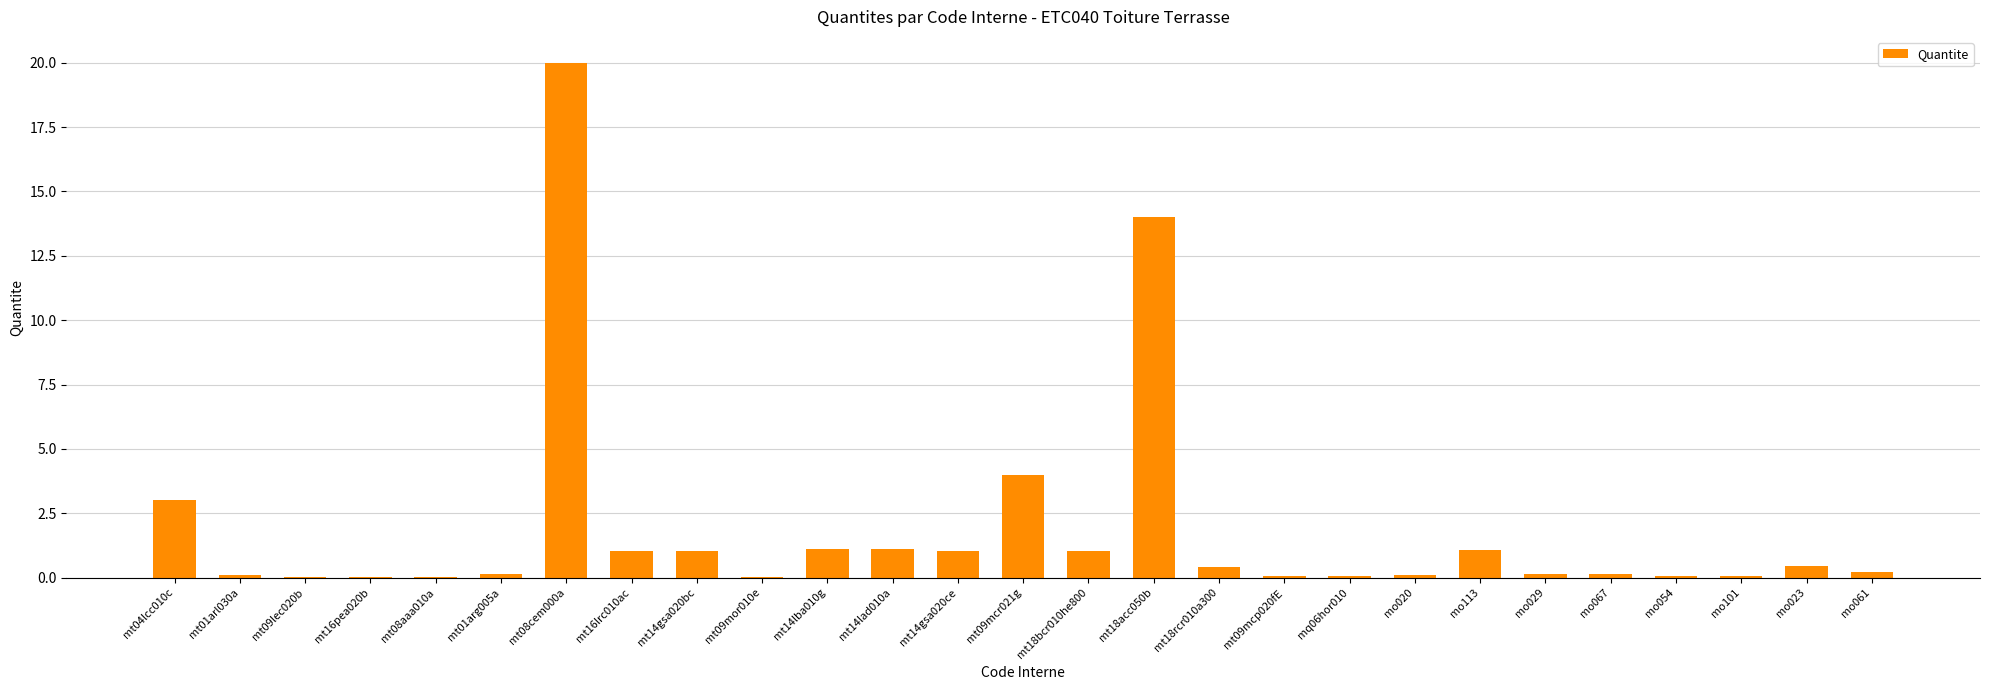

What is the sum of all values?

50.5